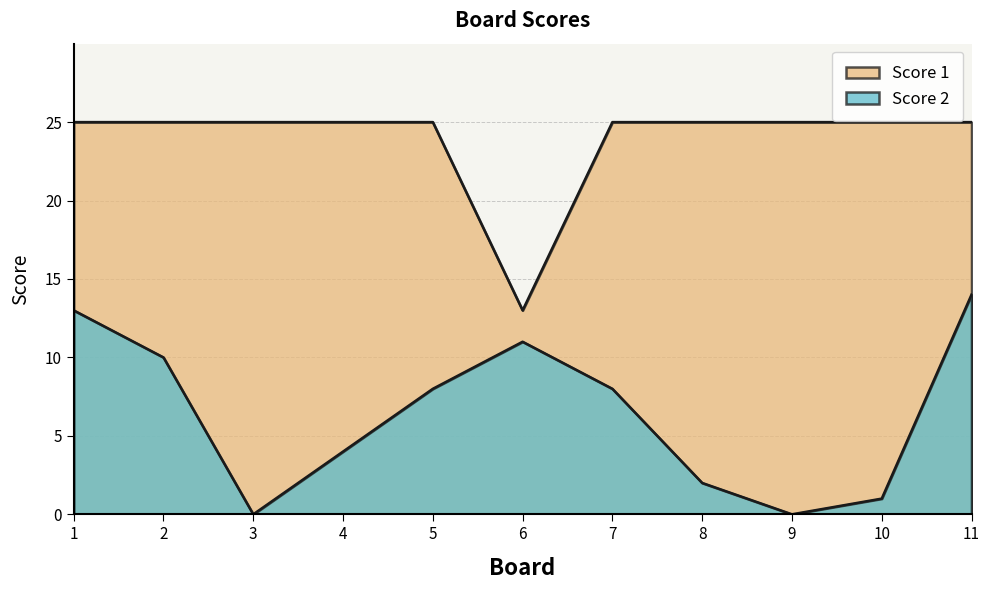

What is the average value of the Score 2 series?

6